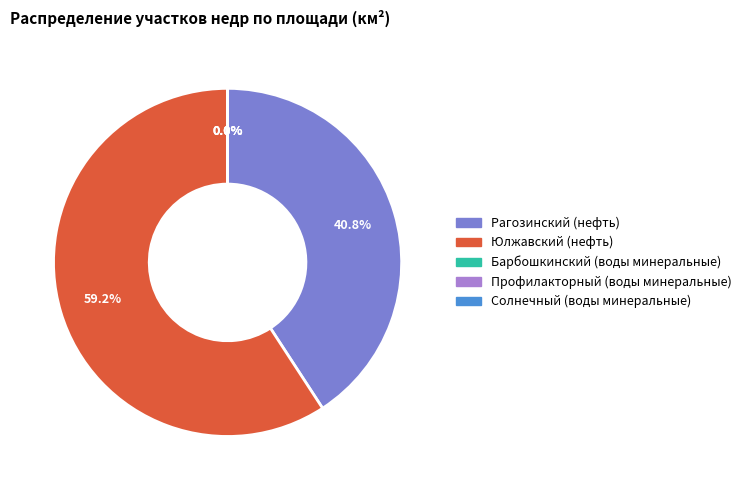

Which category has the biggest portion of the pie?

Юлжавский (нефть)